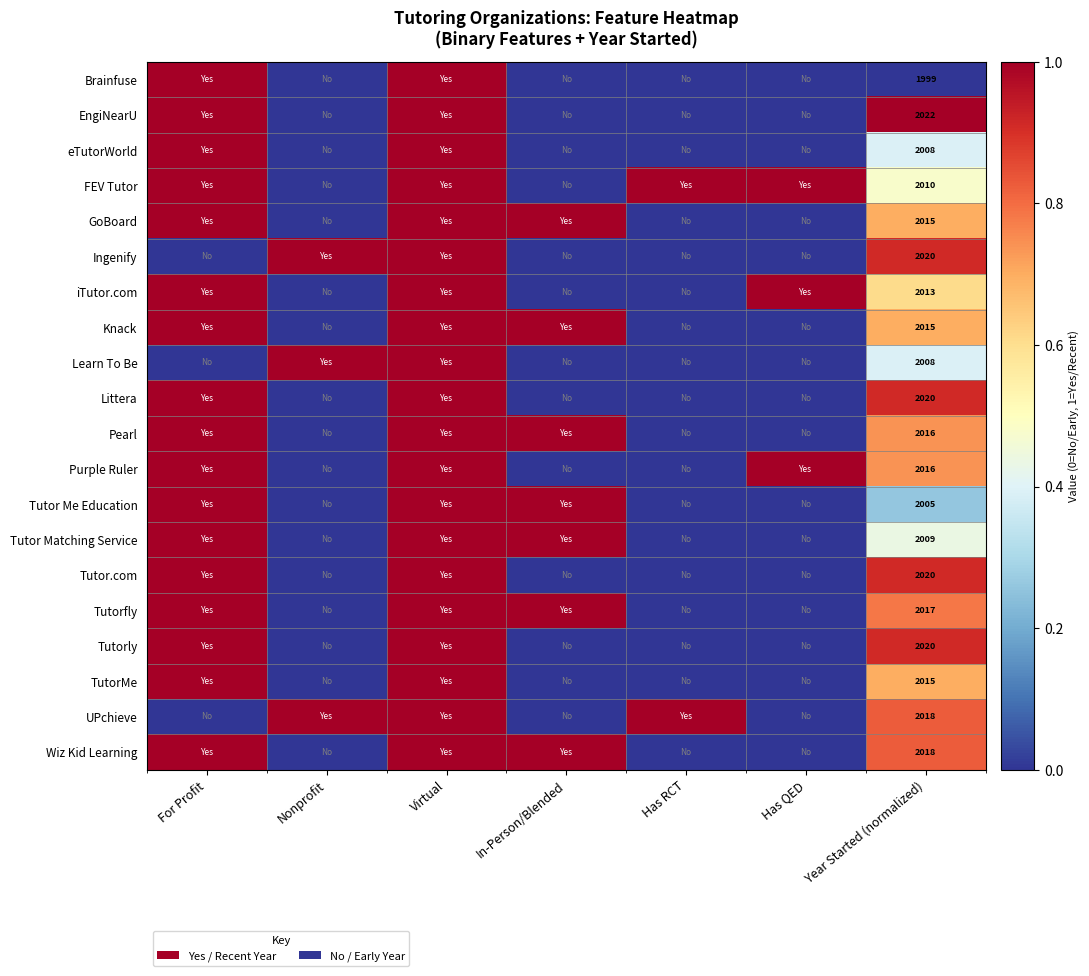

Is it true that eTutorWorld equals 1396 at Year Started (normalized)?

False